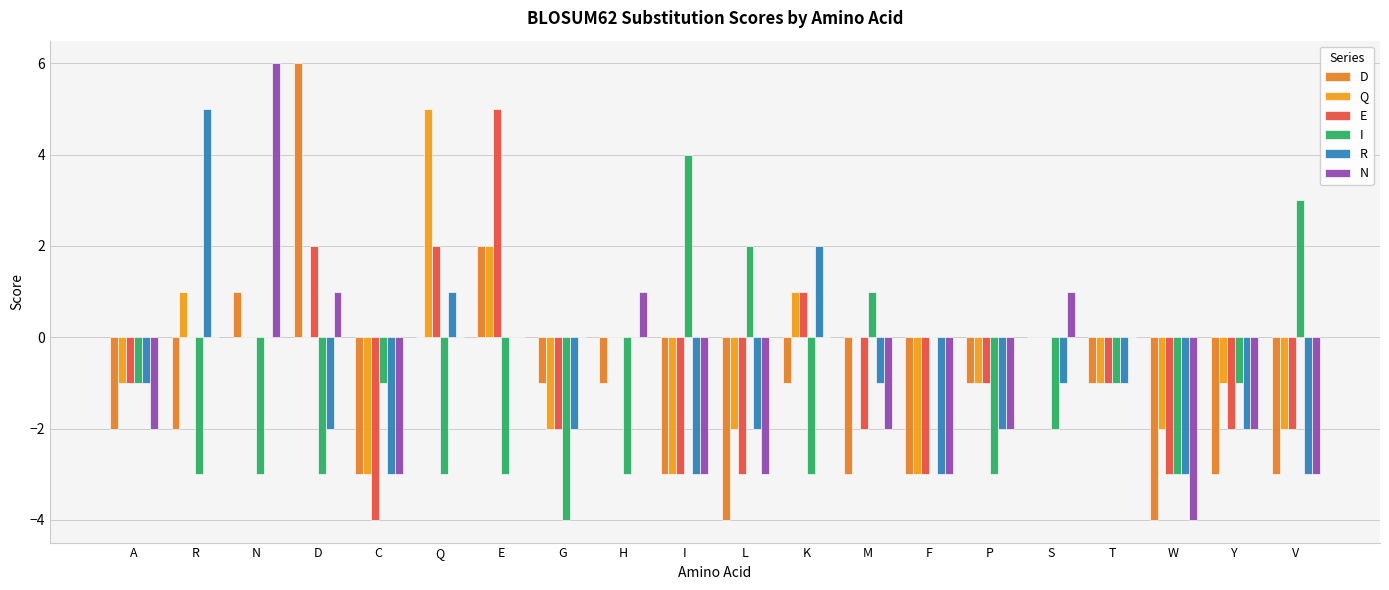

Is it true that E equals -5 at F?

False